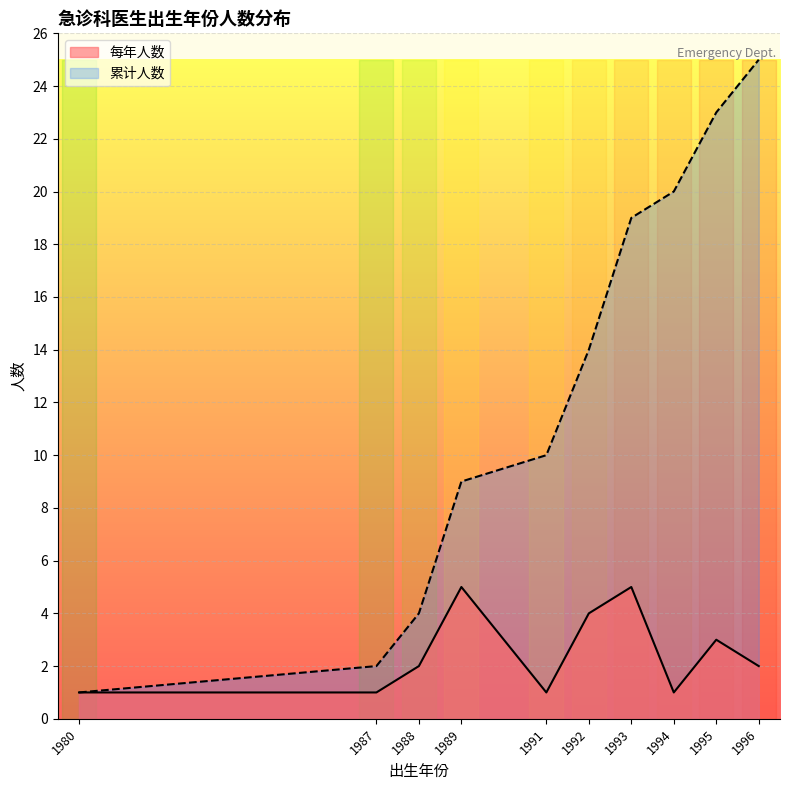

Which category has the highest value in the 累计人数 series?

1996